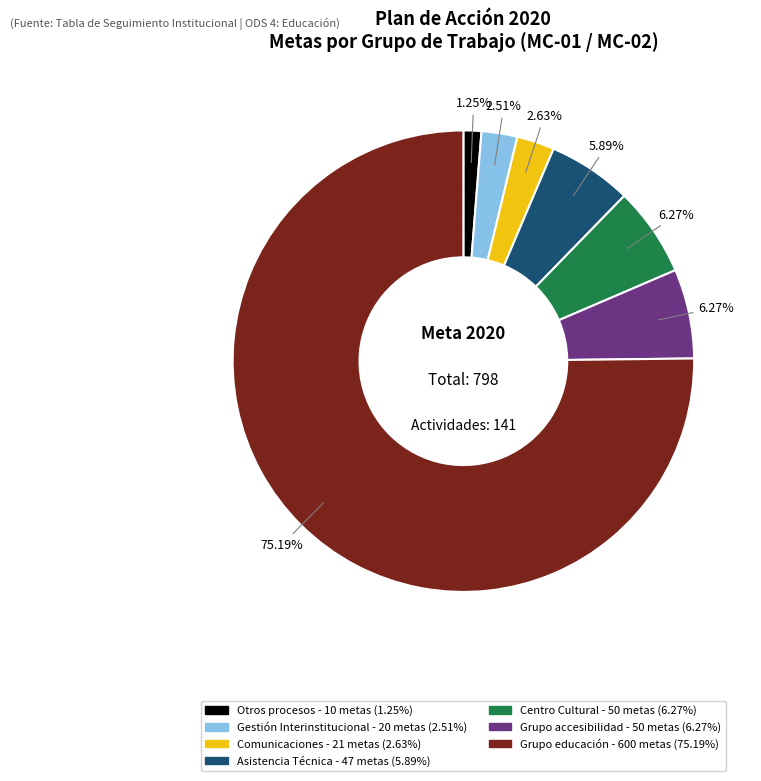

Is there a majority slice in this chart?

Yes